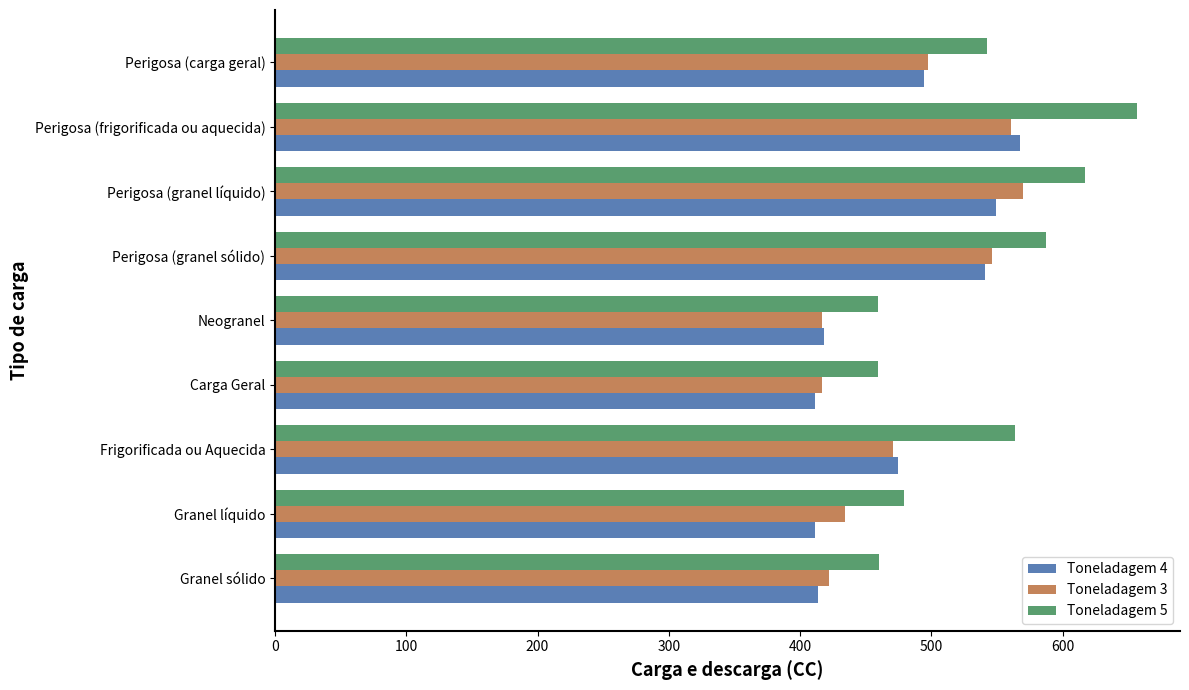

Is it true that Toneladagem 3 equals 497.2 at Perigosa (carga geral)?

True